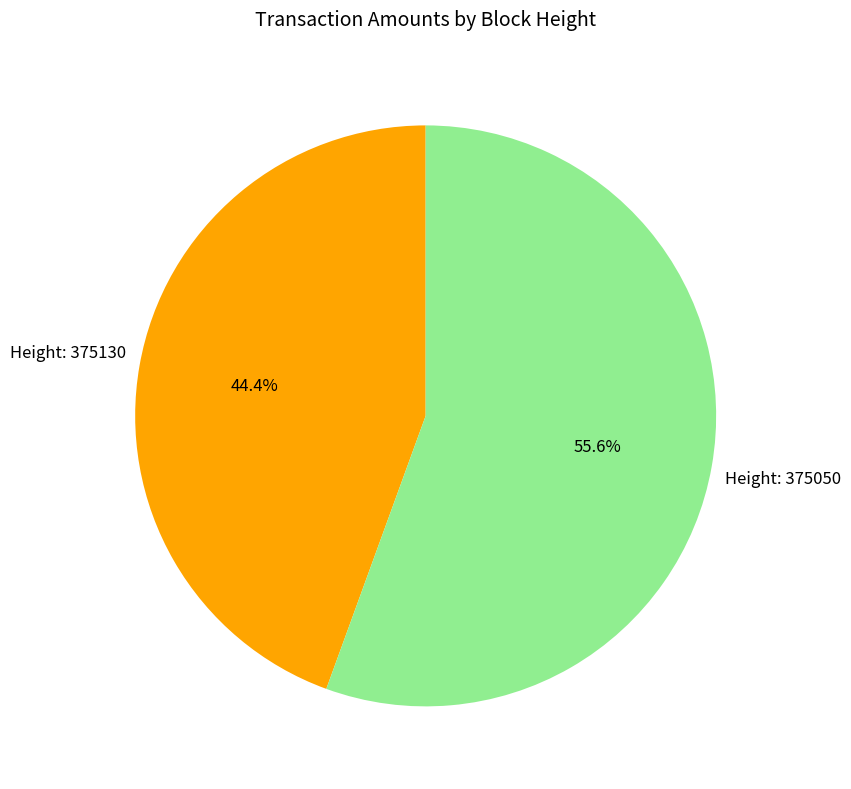

Which slice represents more than half of the pie?

Height: 375050